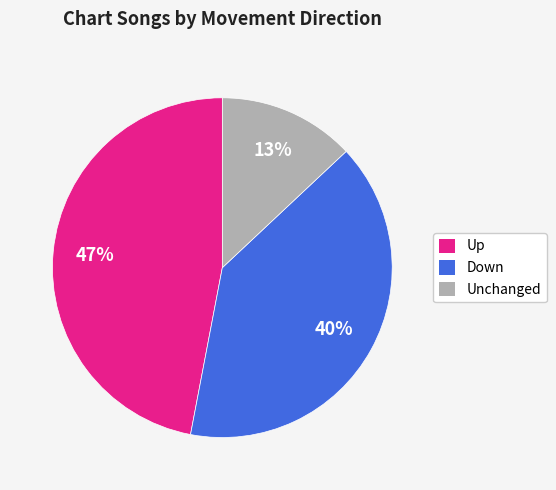

Is there any slice that represents more than half of the pie?

No